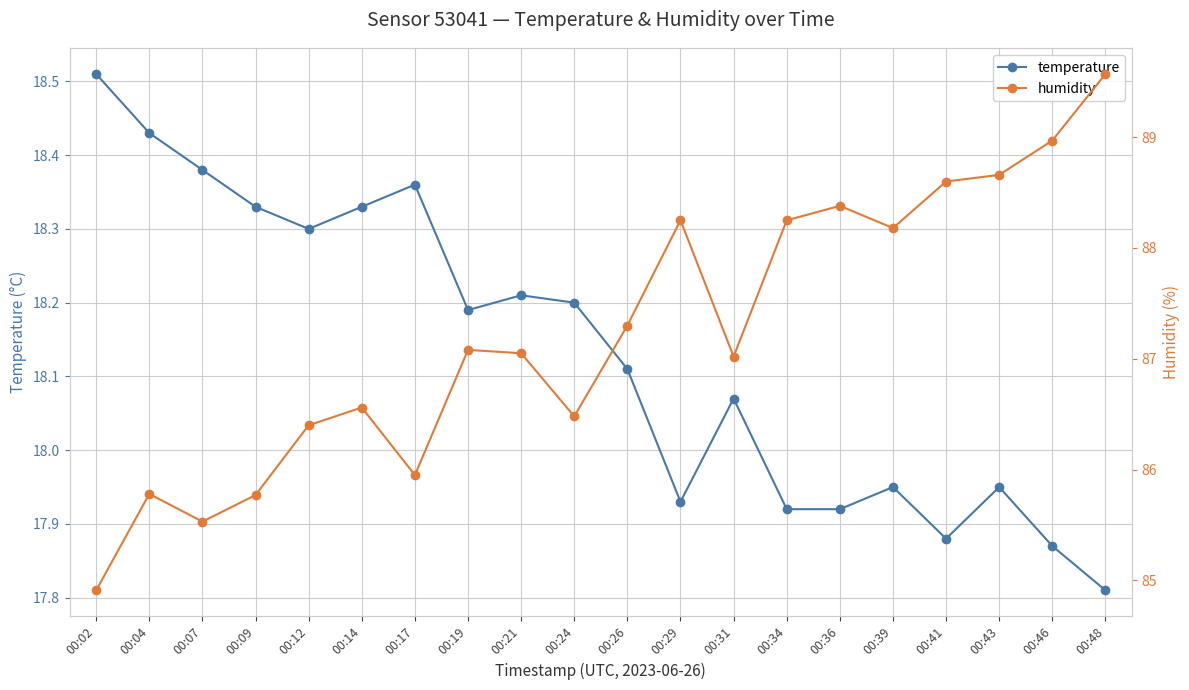

Is this an area chart (filled region under the line)?

No